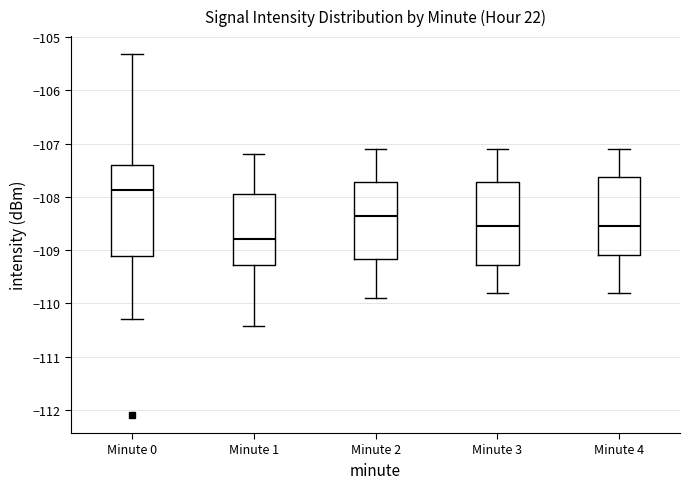

Where does the median line of the box for Minute 1 sit on the y-axis? The values are not printed on the chart, so give them approximately, as read against the axis.

-108.8